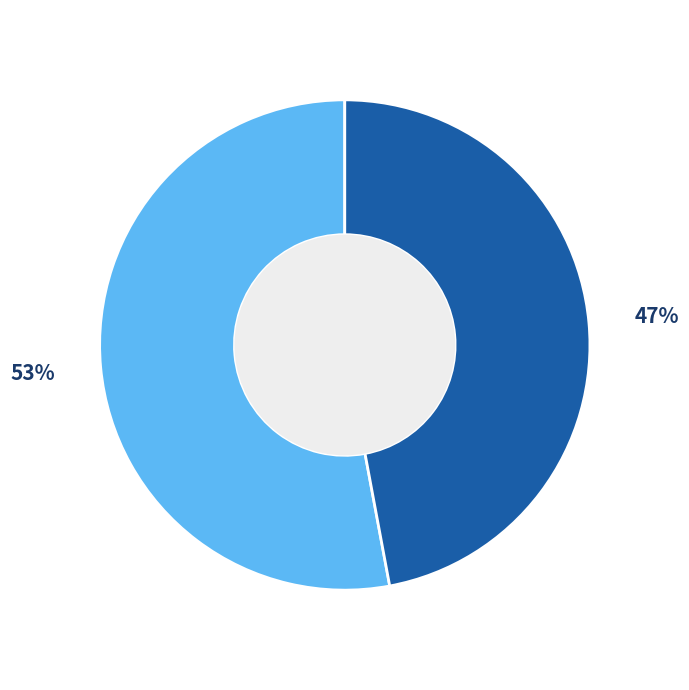

Does any single category account for the majority?

Yes